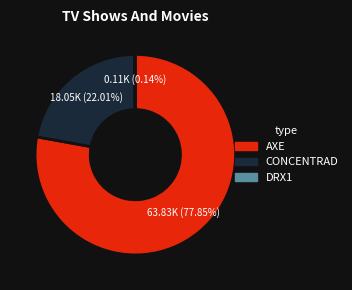

To the nearest percent, what portion does CONCENTRAD represent?

22%